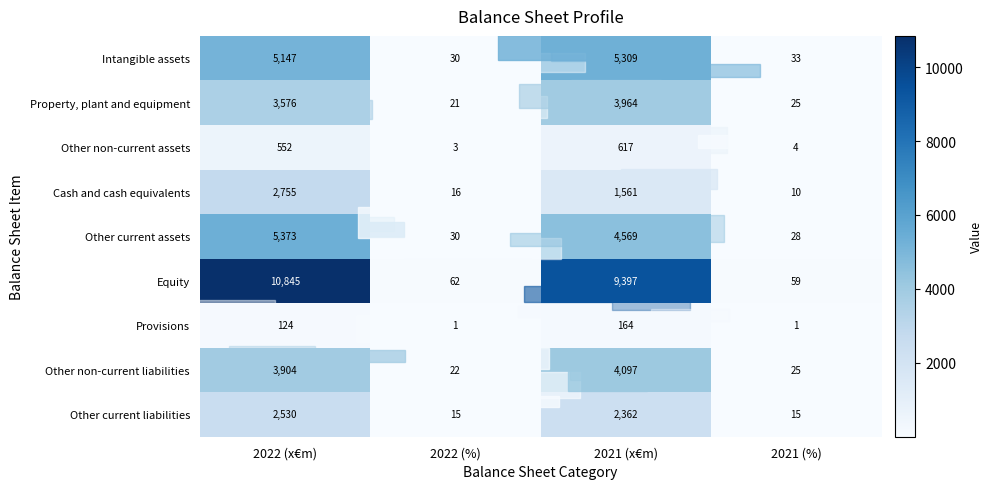

Rank the series at 2021 (x€m) from highest to lowest value.

Equity, Intangible assets, Other current assets, Other non-current liabilities, Property, plant and equipment, Other current liabilities, Cash and cash equivalents, Other non-current assets, Provisions